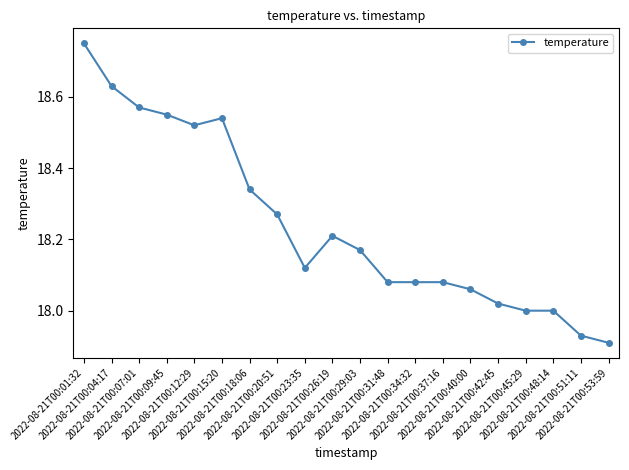

What is the label of the 12th point from the left?

2022-08-21T00:31:48